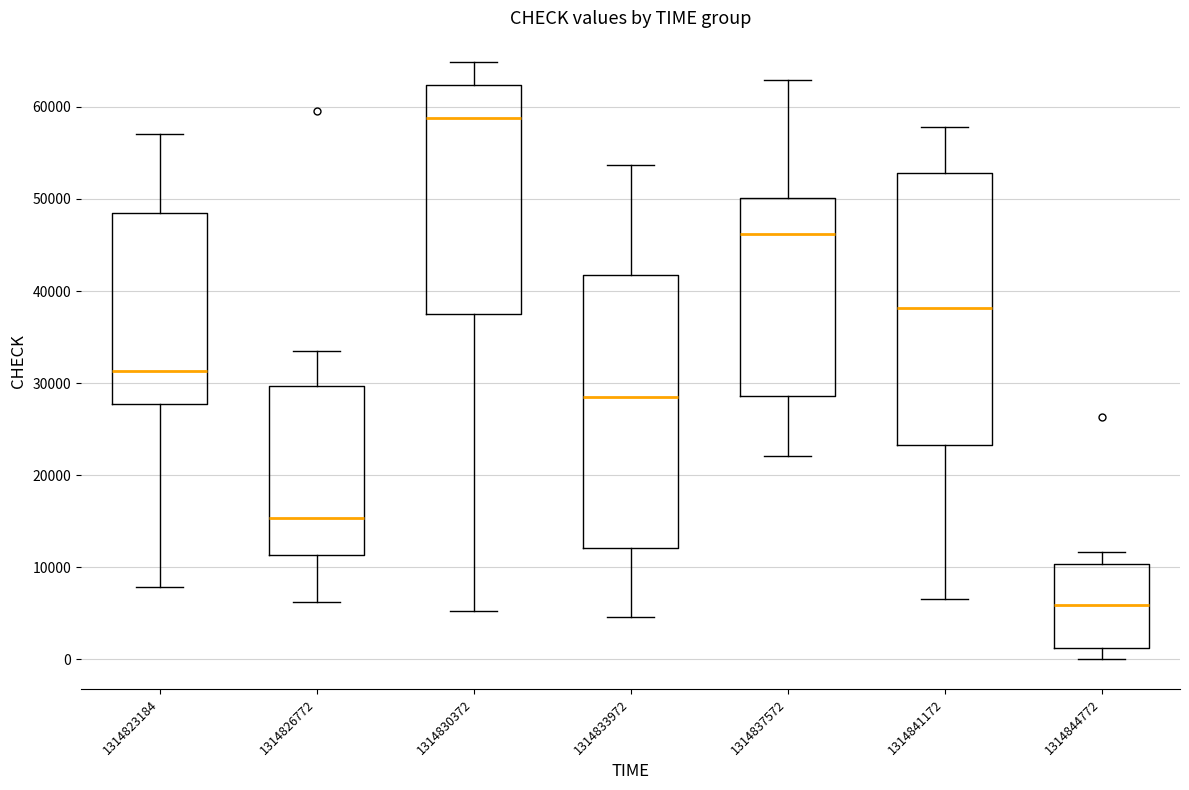

Reading left to right, read every box against the y-axis: the position of its median line, the range the box covers, and the ends of its whiskers. The values are not printed on the chart, so give them approximately, as read against the axis.

1314823184: median 31000, box 28000 to 48000, whiskers 8000 to 57000
1314826772: median 15000, box 11000 to 30000, whiskers 6000 to 33000
1314830372: median 59000, box 38000 to 62000, whiskers 5000 to 65000
1314833972: median 28000, box 12000 to 42000, whiskers 5000 to 54000
1314837572: median 46000, box 29000 to 50000, whiskers 22000 to 63000
1314841172: median 38000, box 23000 to 53000, whiskers 7000 to 58000
1314844772: median 6000, box 1000 to 10000, whiskers 0 to 12000